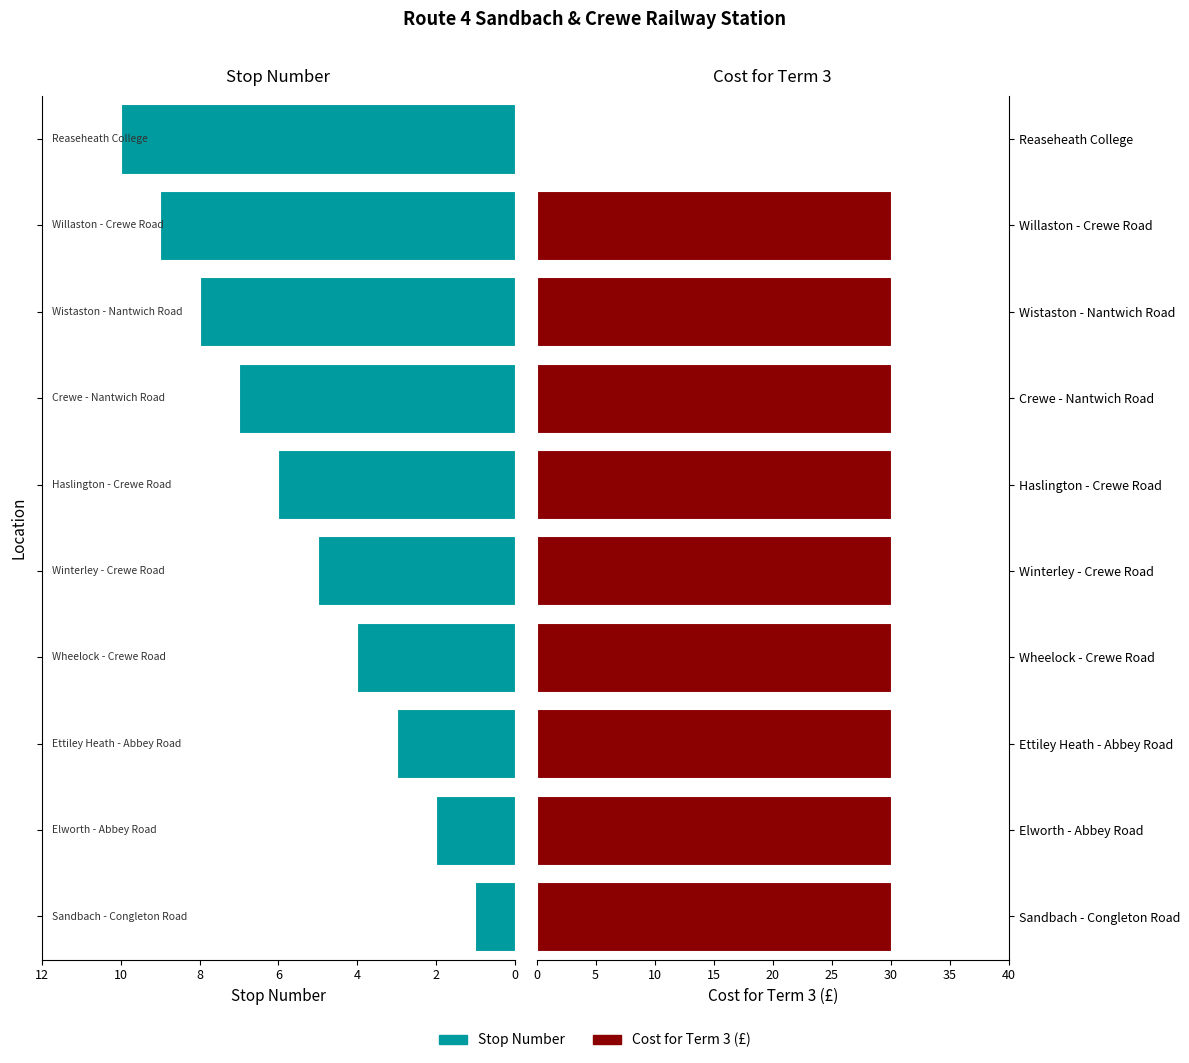

What is the sum of the Cost for Term 3 values at Wistaston - Nantwich Road and Willaston - Crewe Road?

60